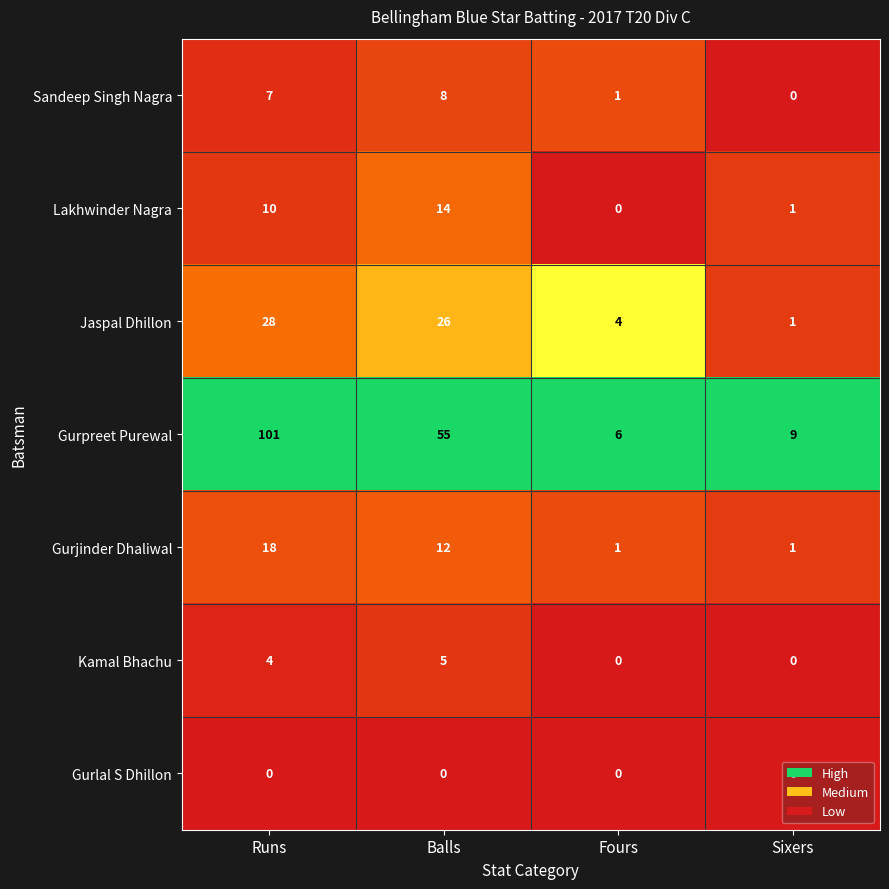

What is the spread (max minus min) of values at Sixers?

9